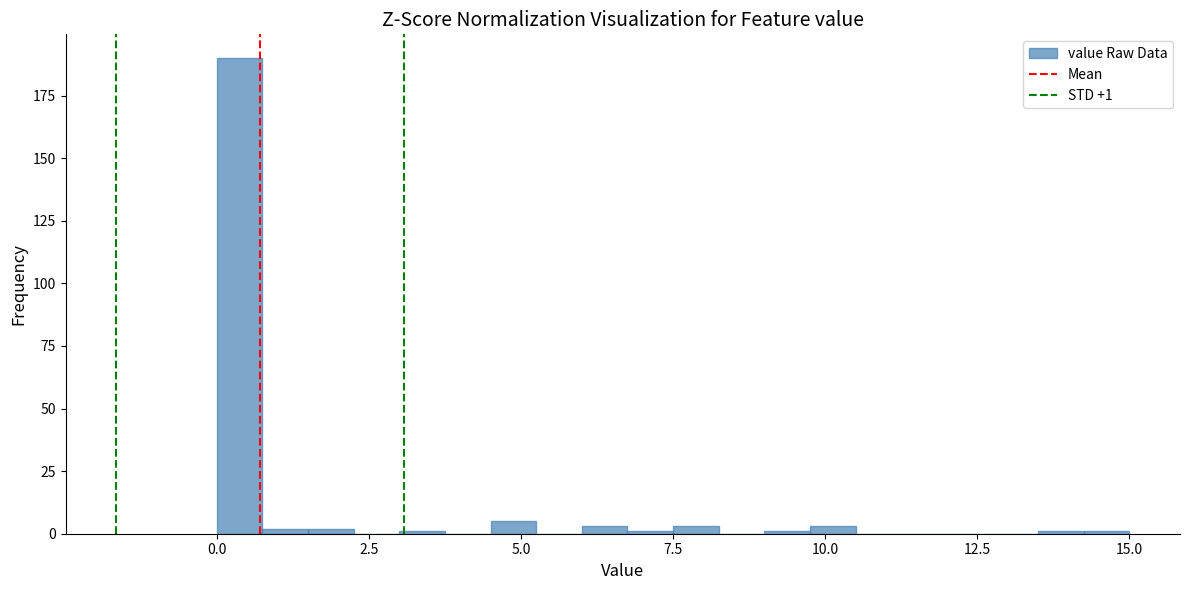

Around what value on the x-axis is the tallest bar? Give the approximate position of its centre, as read against the axis.

0.5